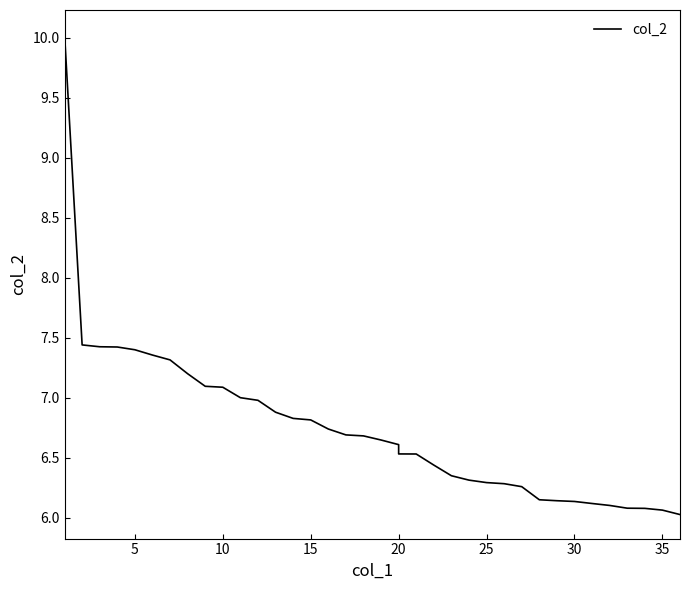

The value at 27 is 8.4. True or false?

False